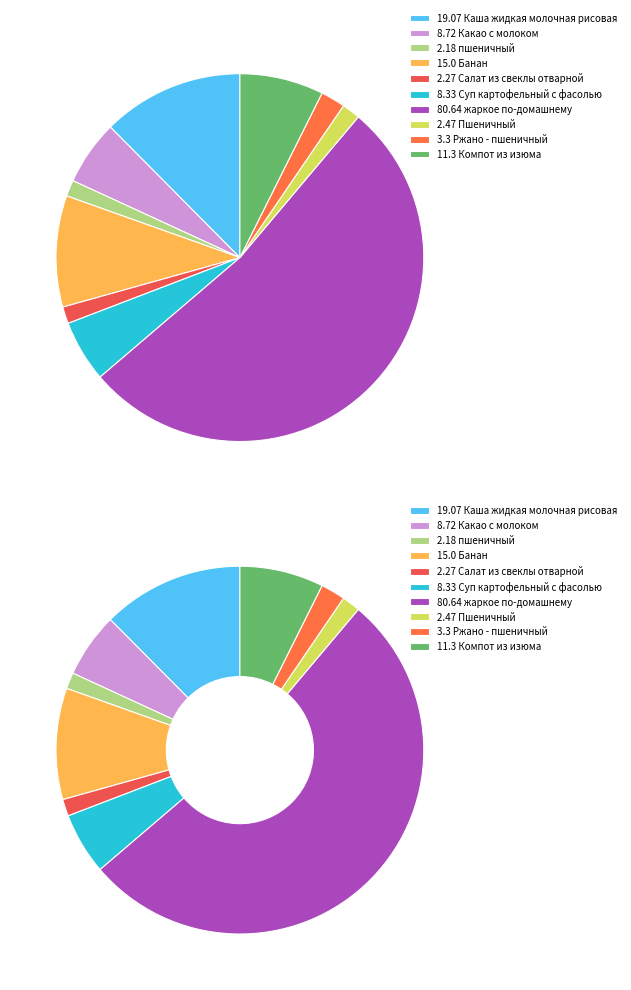

Do Какао с молоком and Компот из изюма together represent more than half of the pie?

No